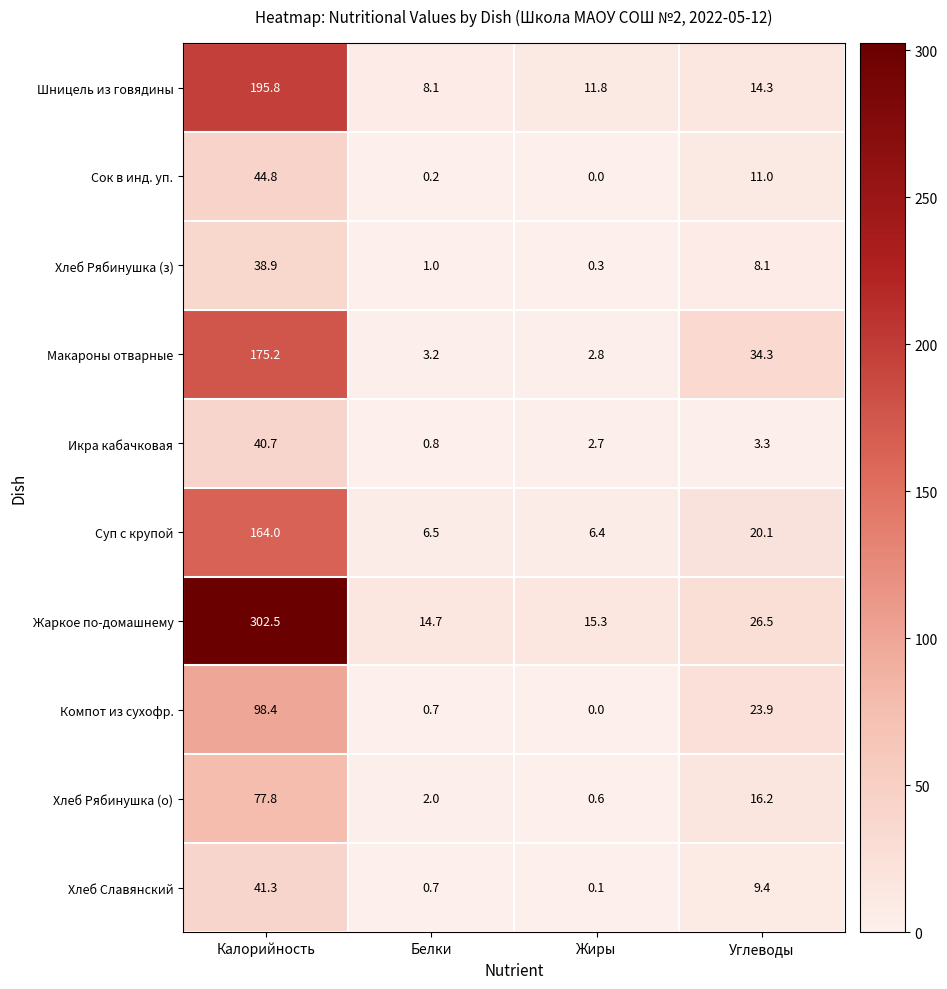

What is the difference between the maximum and second lowest values in the Хлеб Рябинушка (о) series?

75.8